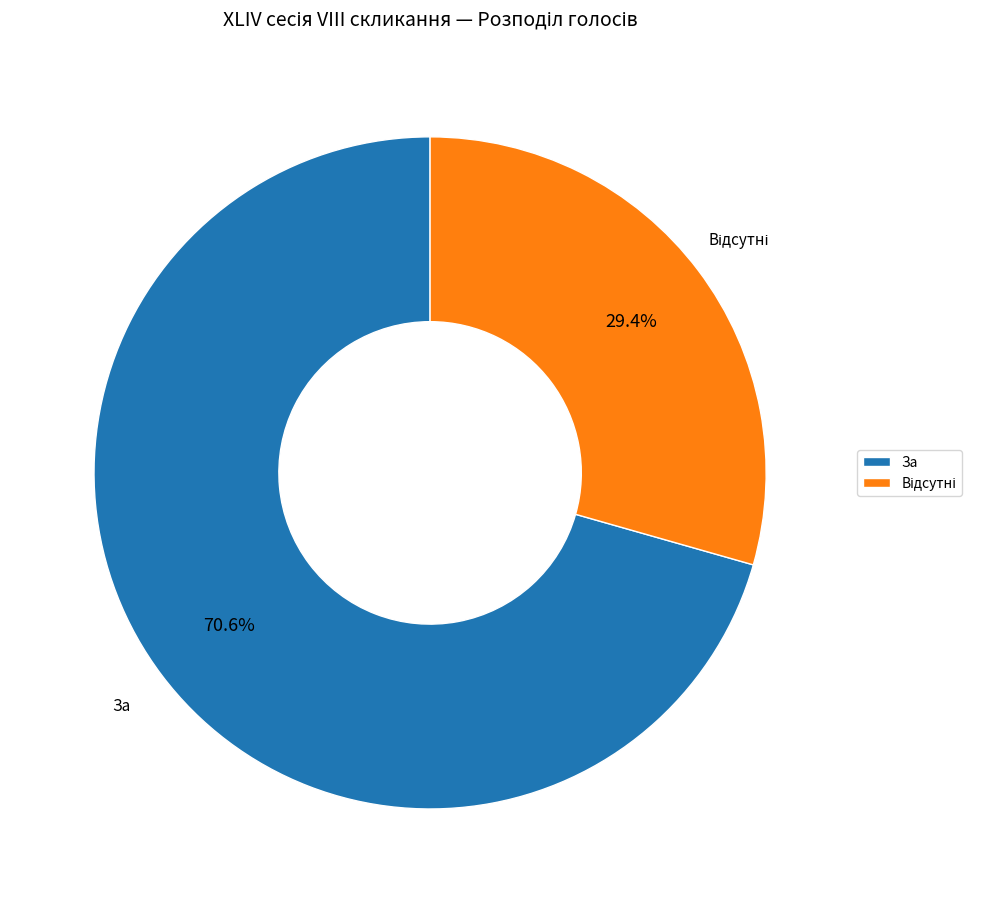

How many segments does this pie chart have?

2